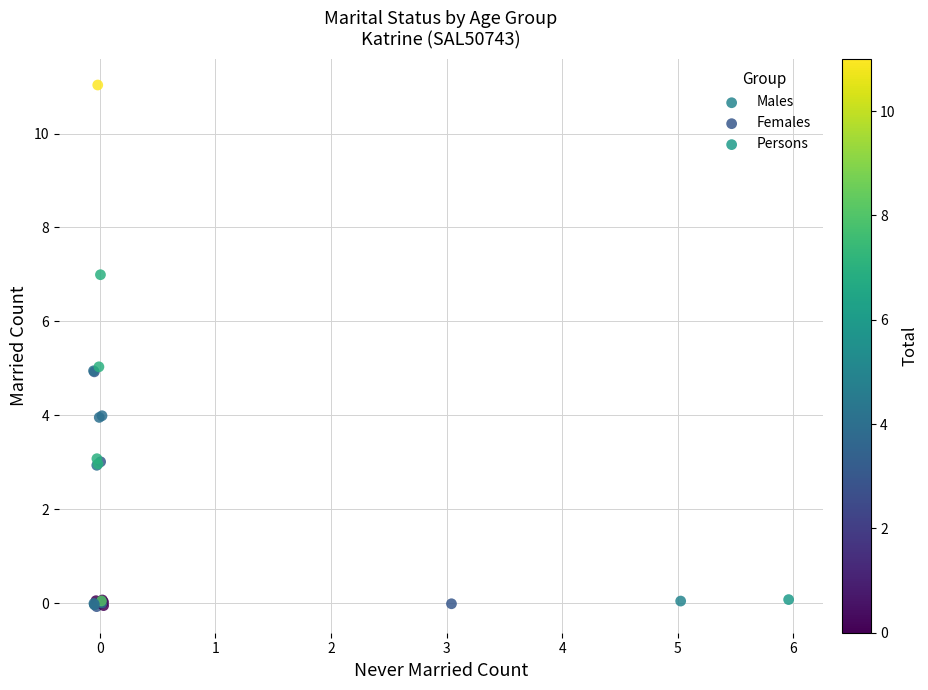

Which series has the widest spread of Y values?

Persons